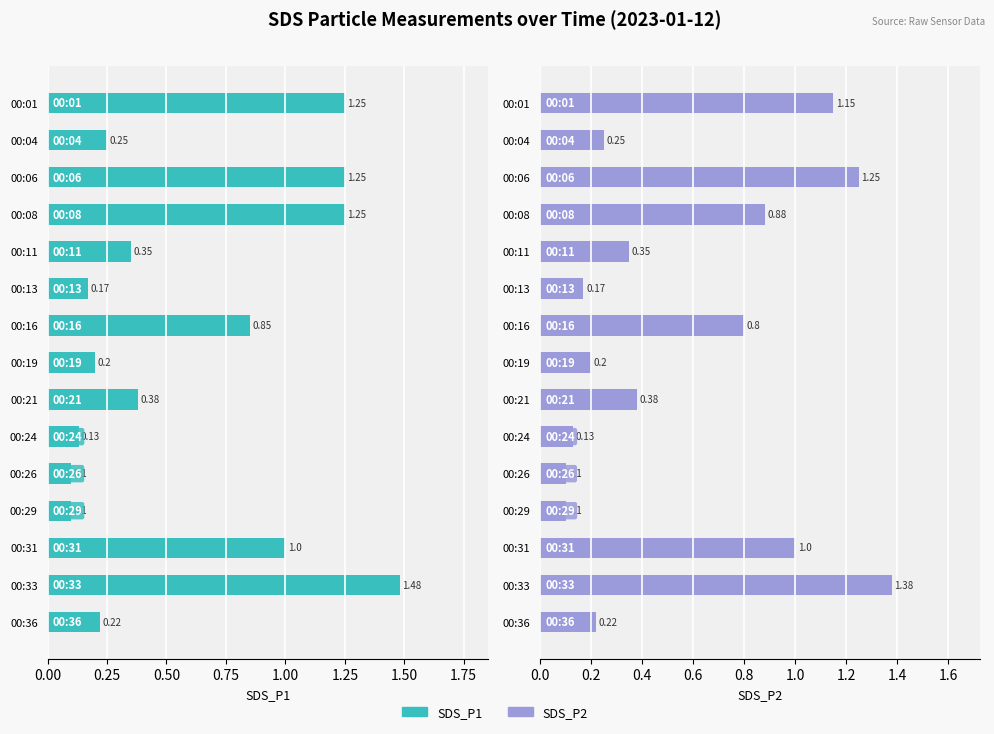

What position from the right is 13?

2